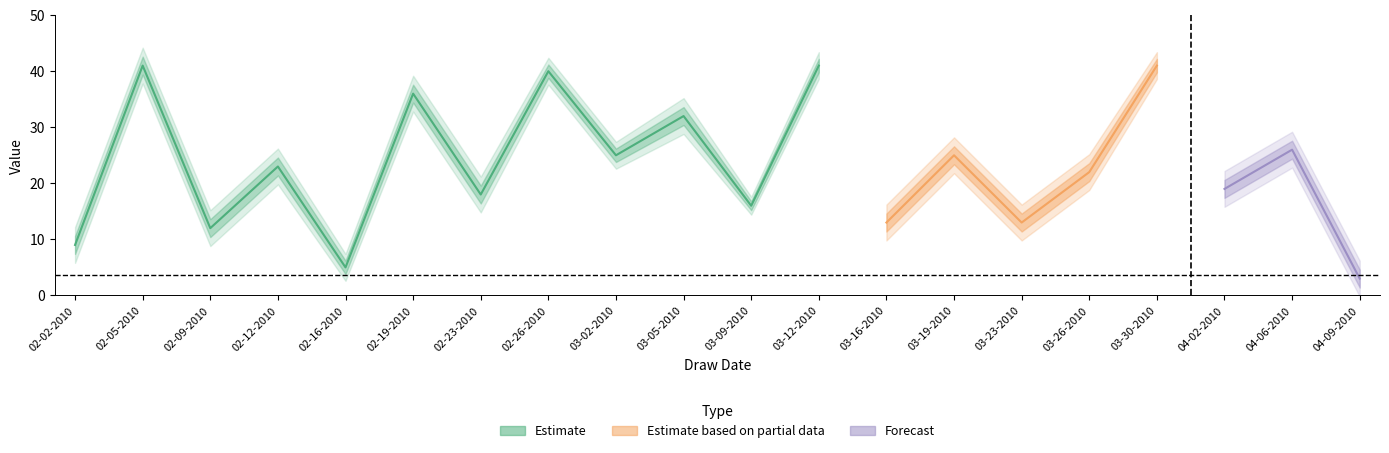

Reading right to left, list all the values displayed in this chart.

MB: 3	26	19	41	22	13	25	13	41	16	32	25	40	18	36	5	23	12	41	9
MP: 4	4	4	3	4	4	4	4	3	2	4	3	3	4	4	3	4	4	4	4